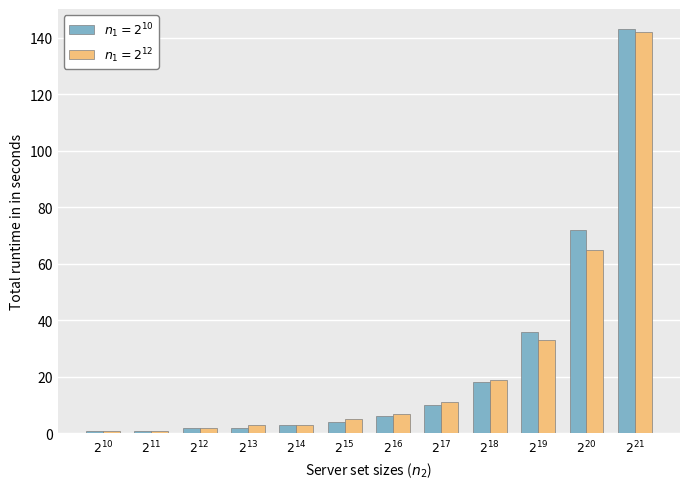

Reading left to right, extract all data points from this chart.

n_1 = 2^{10}: 1	1	2	2	3	4	6	10	18	36	72	143
n_1 = 2^{12}: 1	1	2	3	3	5	7	11	19	33	65	142